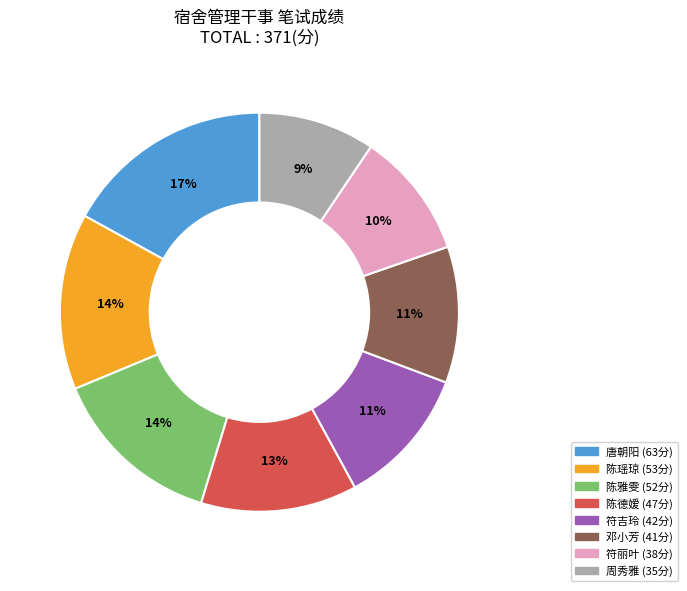

To the nearest percent, what is the average slice percentage?

12%